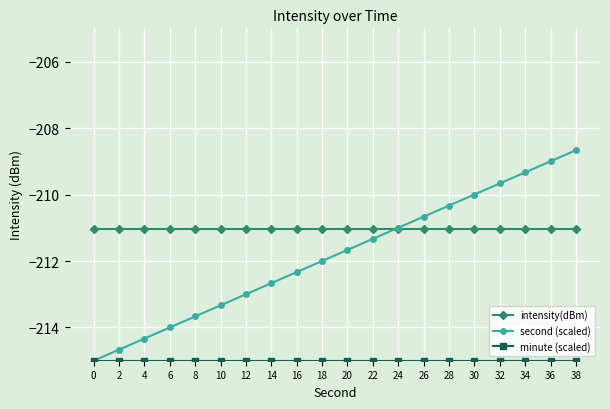

Which series ends up on top after the final intersection of intensity(dBm) and second (scaled)?

second (scaled)